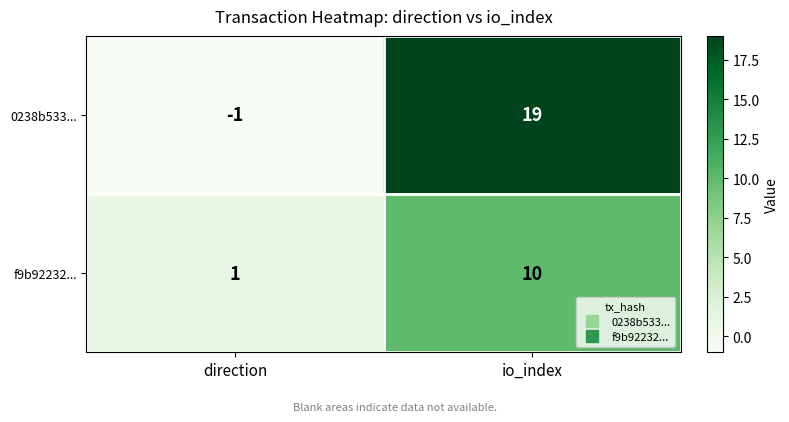

True or false: f9b92232... has a value of 1 at direction.

True